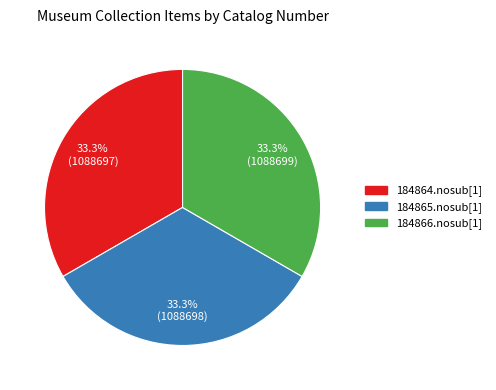

True or false: 184864.nosub[1] accounts for 26% of the total.

False